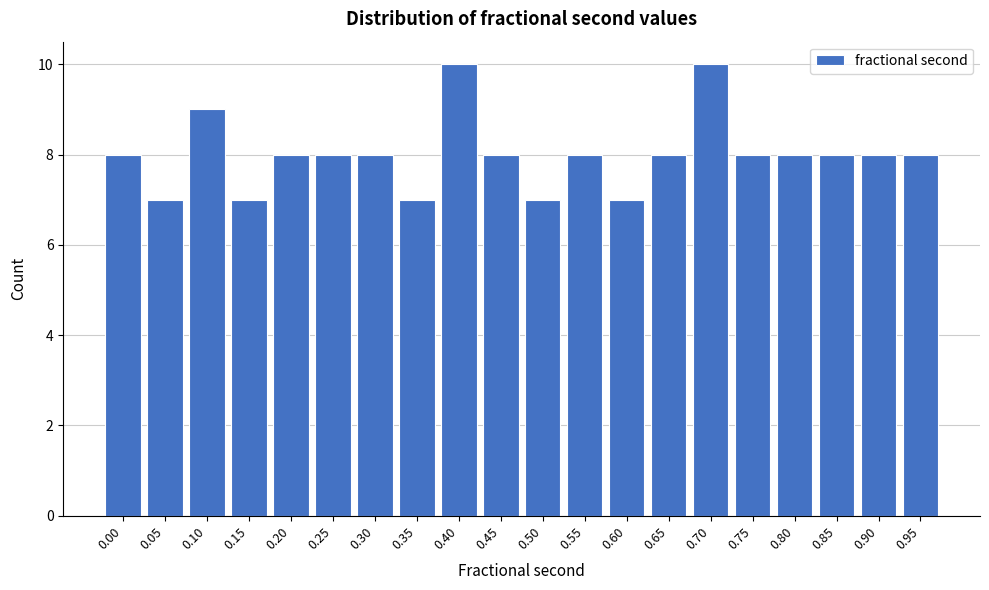

Reading right to left, list all the values displayed in this chart.

0.95=8	0.90=8	0.85=8	0.80=8	0.75=8	0.70=10	0.65=8	0.60=7	0.55=8	0.50=7	0.45=8	0.40=10	0.35=7	0.30=8	0.25=8	0.20=8	0.15=7	0.10=9	0.05=7	0.00=8